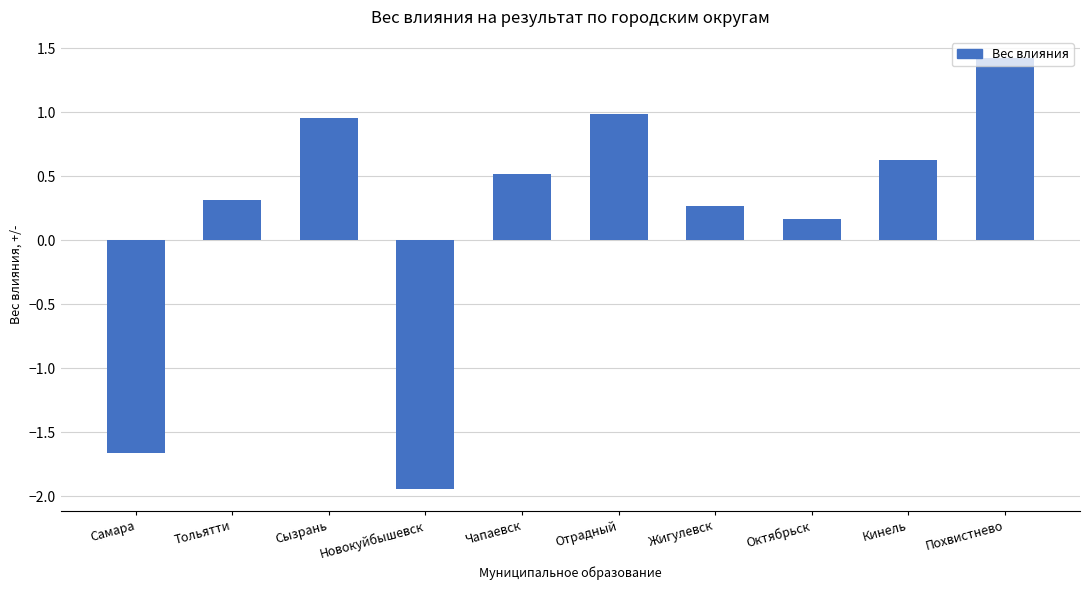

List the labels in order of value, smallest first.

Новокуйбышевск, Самара, Октябрьск, Жигулевск, Тольятти, Чапаевск, Кинель, Сызрань, Отрадный, Похвистнево